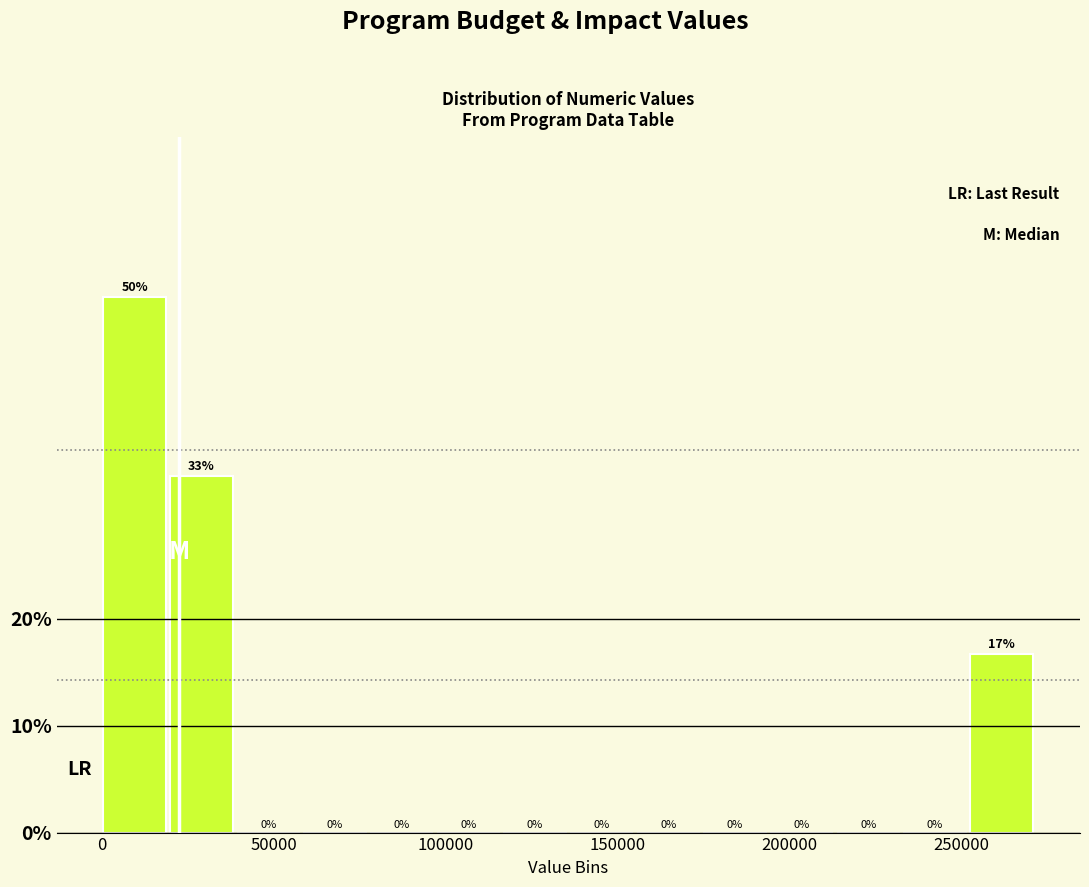

Read against the x-axis, roughly where is the centre of the tallest bar?

10000